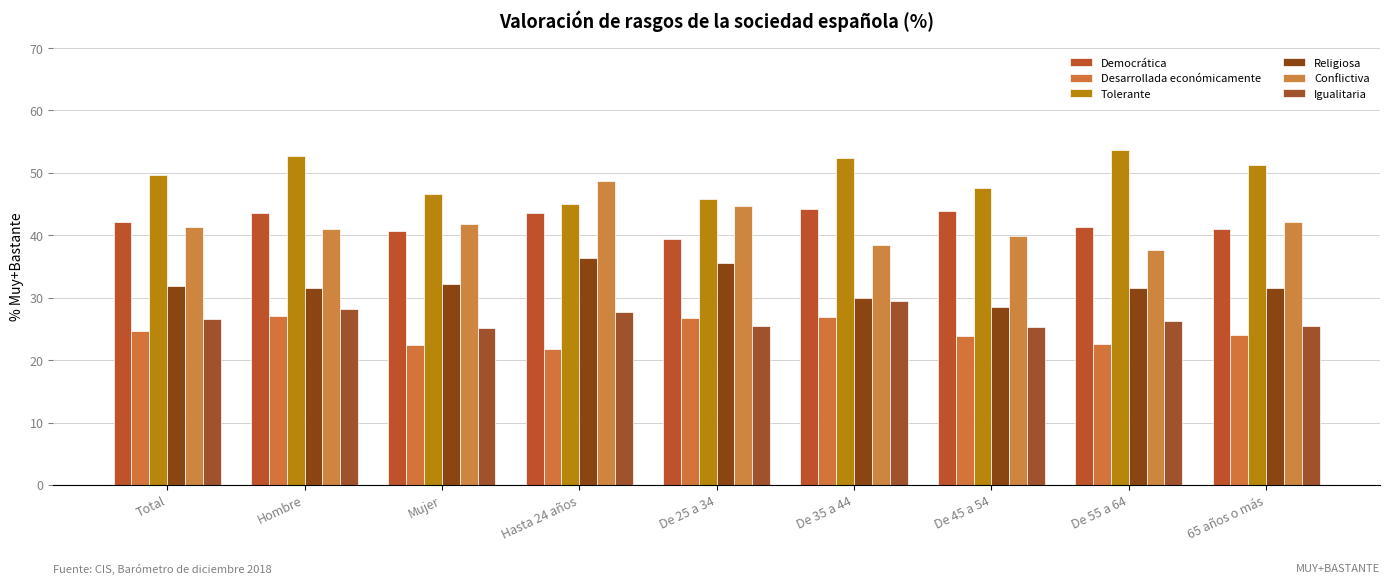

At which category is the sum across all series the highest?

Hombre